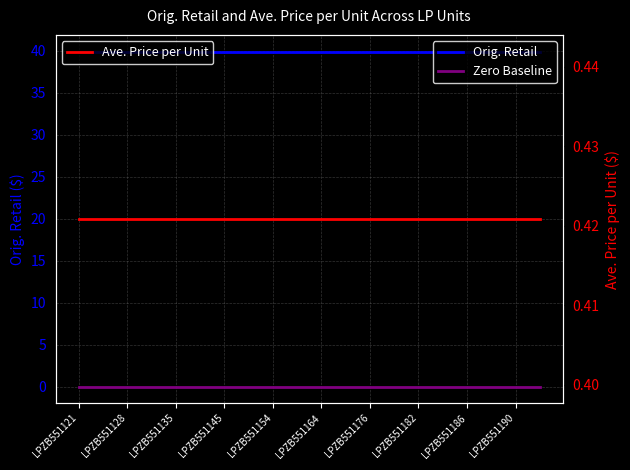

At which category does the chart reach its minimum across all series?

LPZB551121